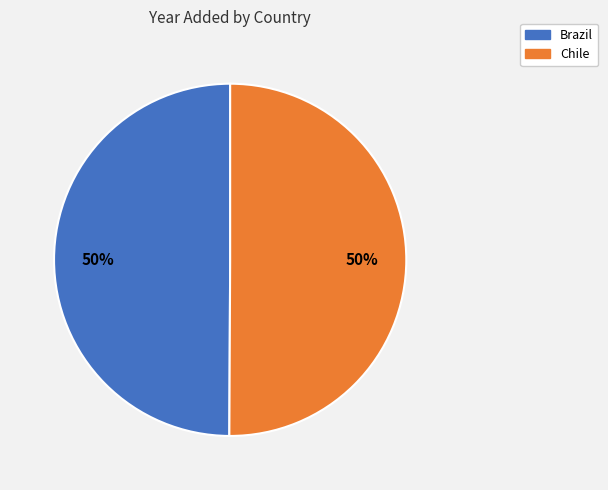

Do Chile and Brazil together represent more than half of the pie?

Yes